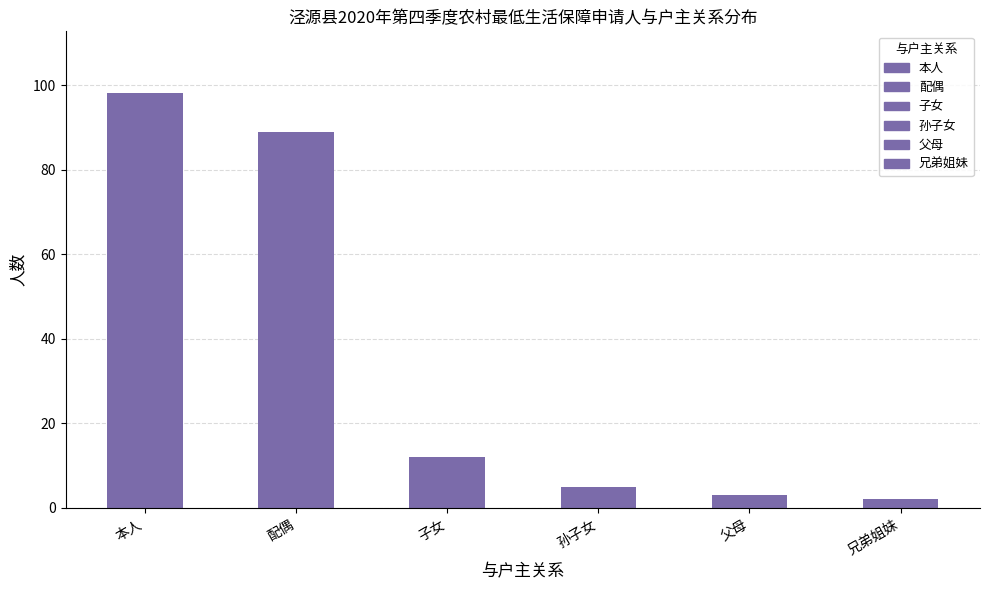

What is the ratio of the value at 配偶 to the value at 父母?

29.7